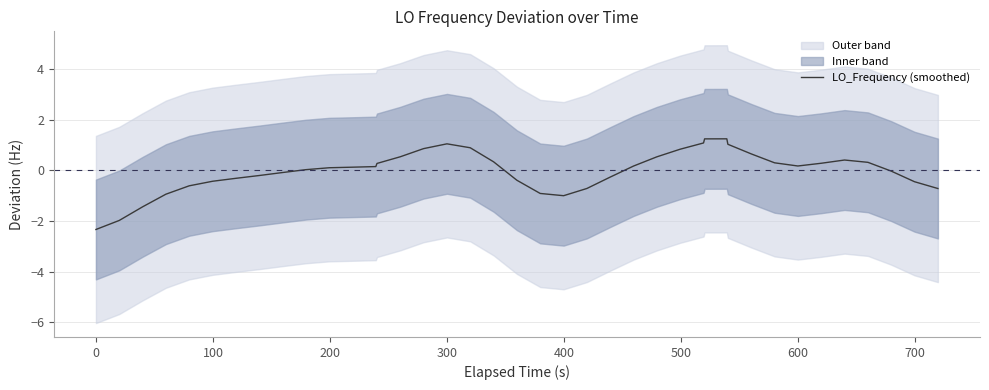

True or false: the data shows -0.5 at 500.

False